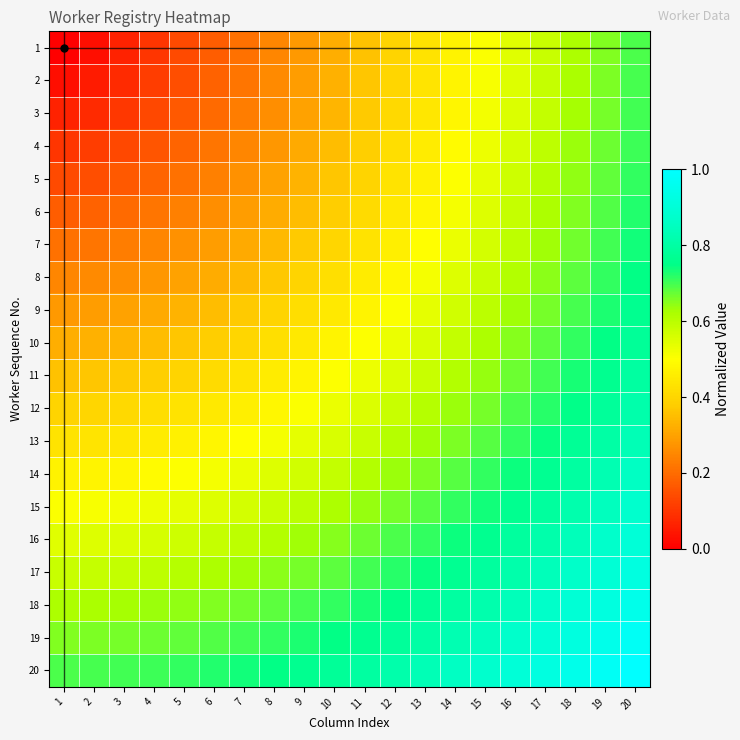

At 2, list the series in order from smallest to largest.

1, 2, 3, 4, 5, 6, 7, 8, 9, 10, 11, 12, 13, 14, 15, 16, 17, 18, 19, 20